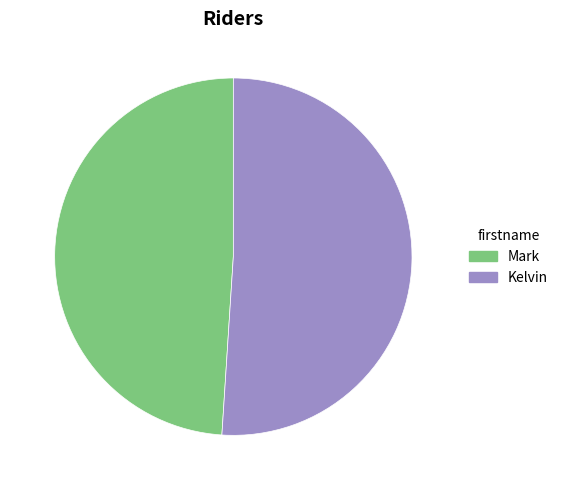

Which has a higher value, Mark or Kelvin?

Kelvin